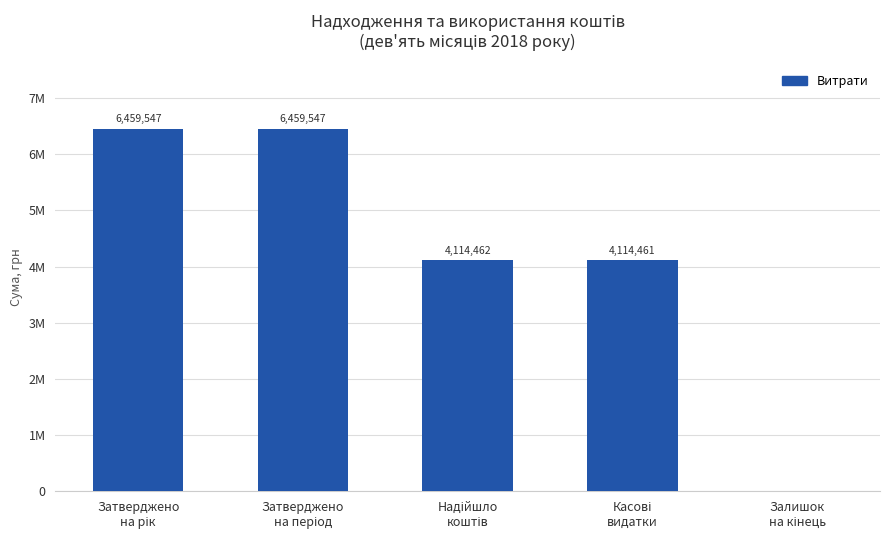

What is the maximum value shown in the chart?

6459547.0